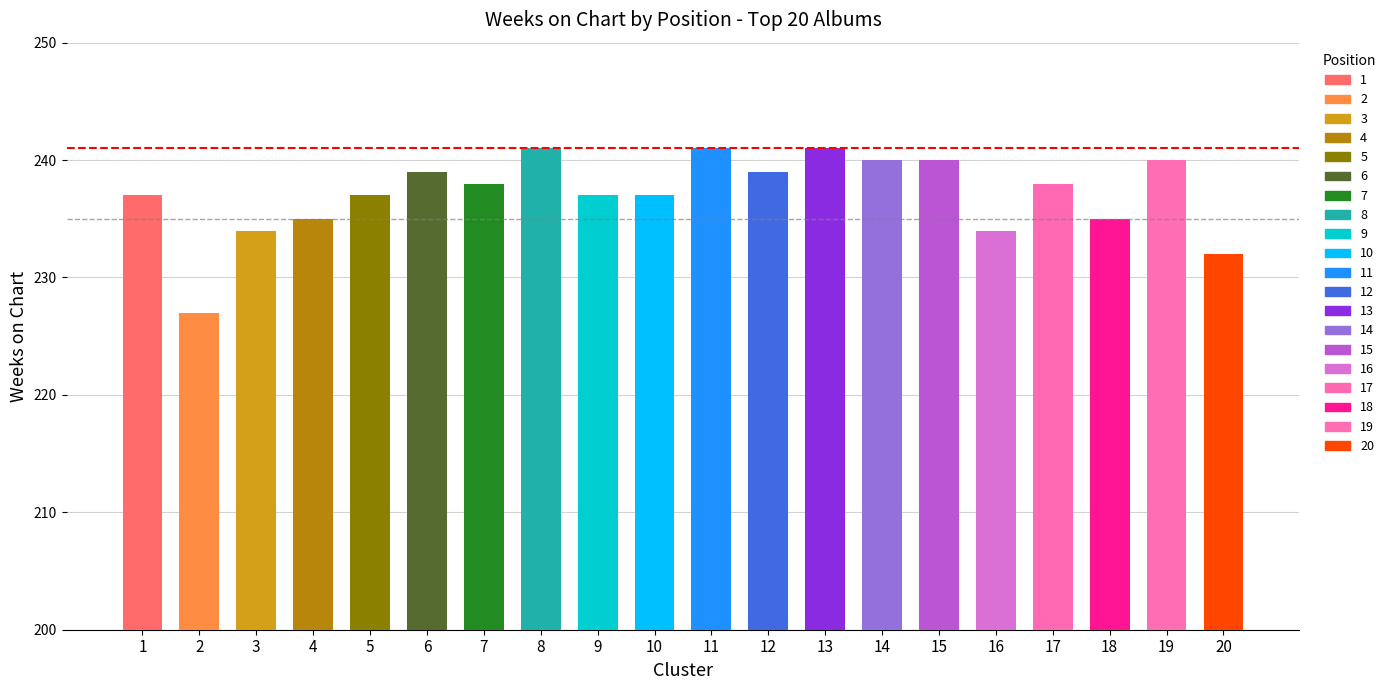

The value at 16 is 74. True or false?

False